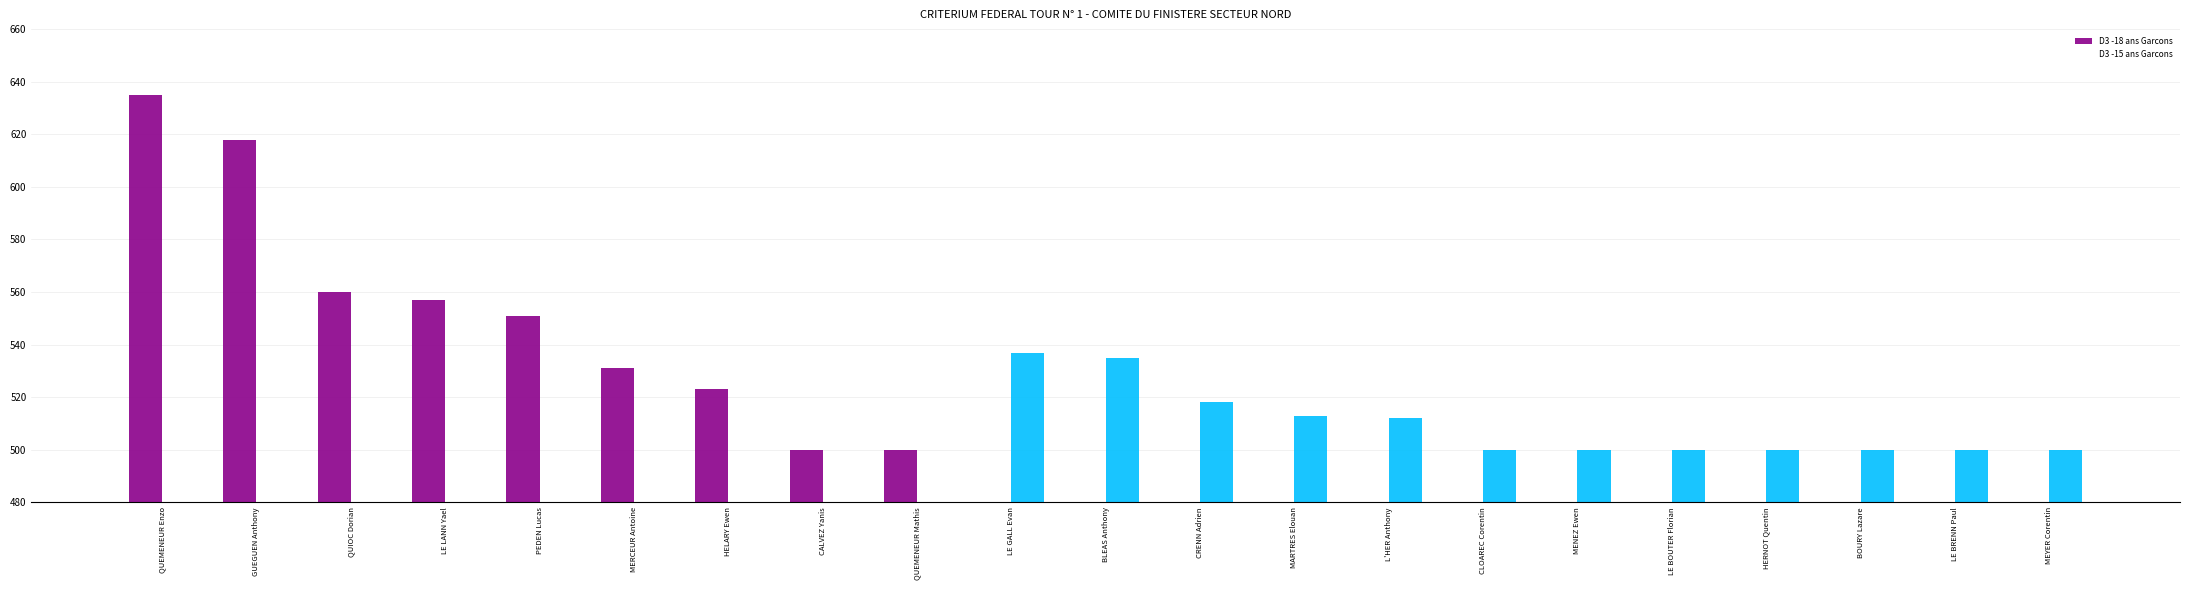

How many values in the D3 -18 ans Garcons series exceed 0?

9